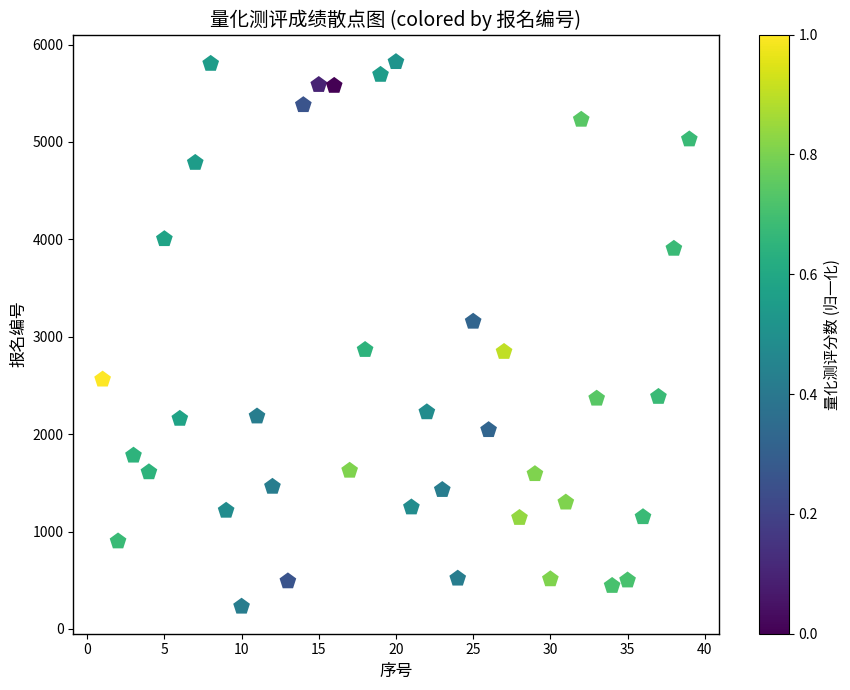

What is the range of Y values (max minus min)?

5592